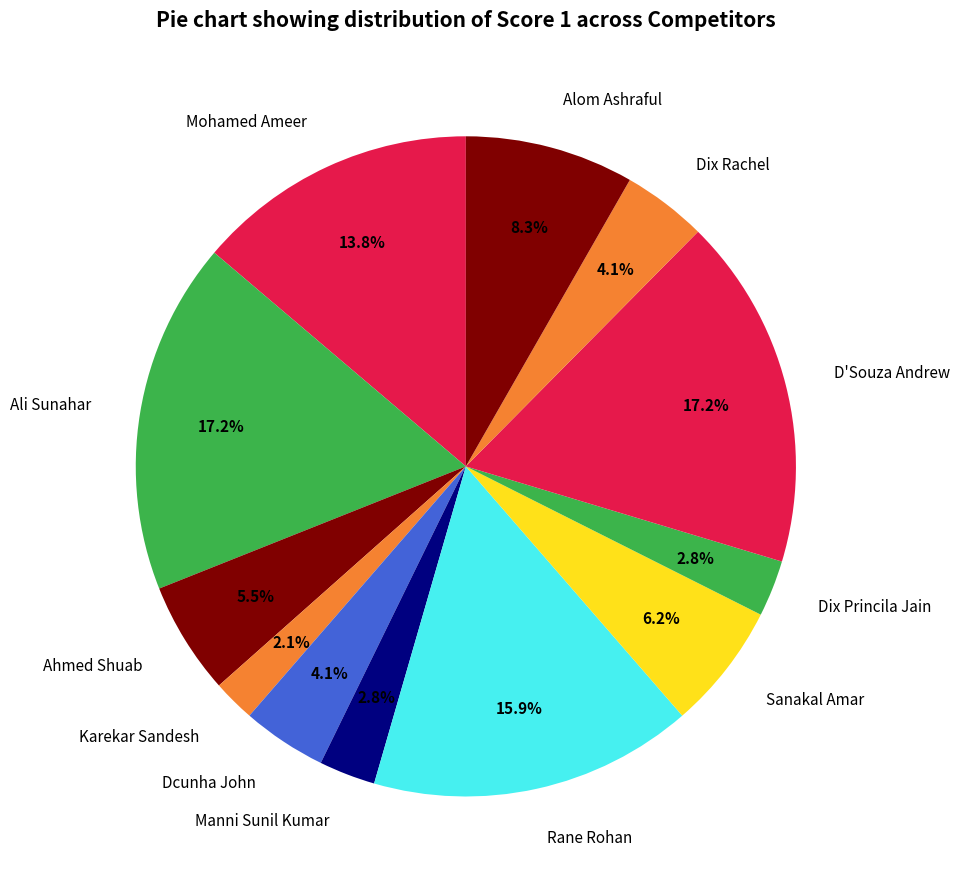

To the nearest percent, what is the difference between the Alom Ashraful and Dix Rachel slice percentages?

4%